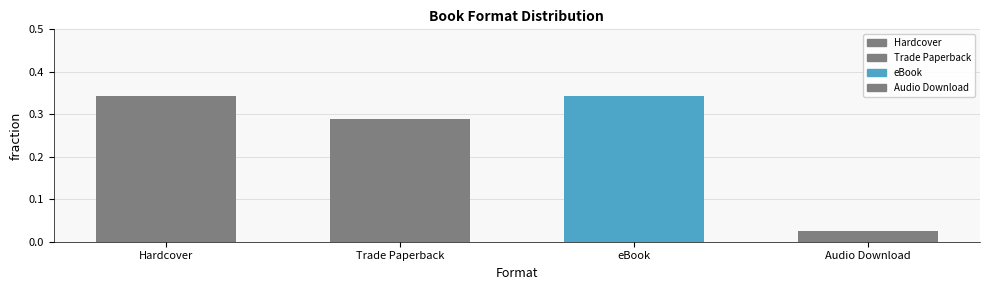

The chart shows a value of 0.0 at Audio Download. True or false?

True